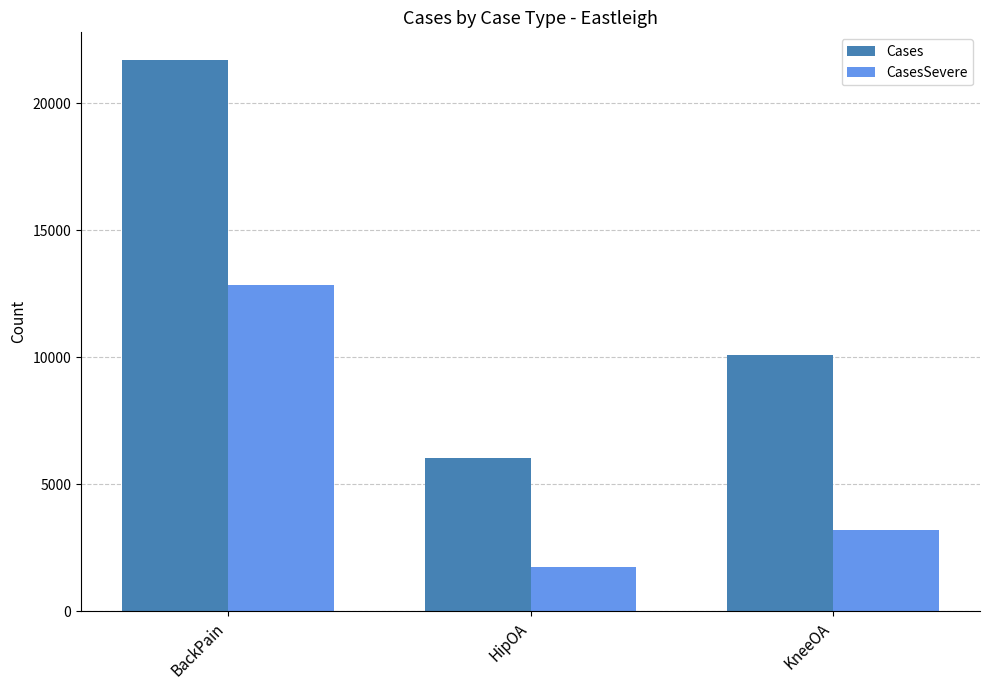

The value of CasesSevere at BackPain is 12832. True or false?

True